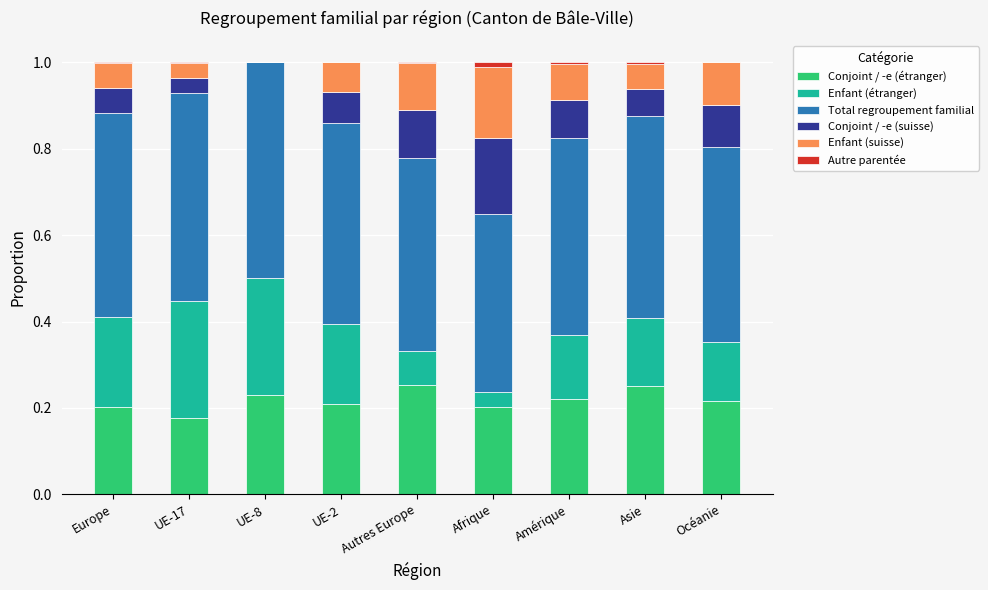

What is the total value across all series at UE-2?

1.0